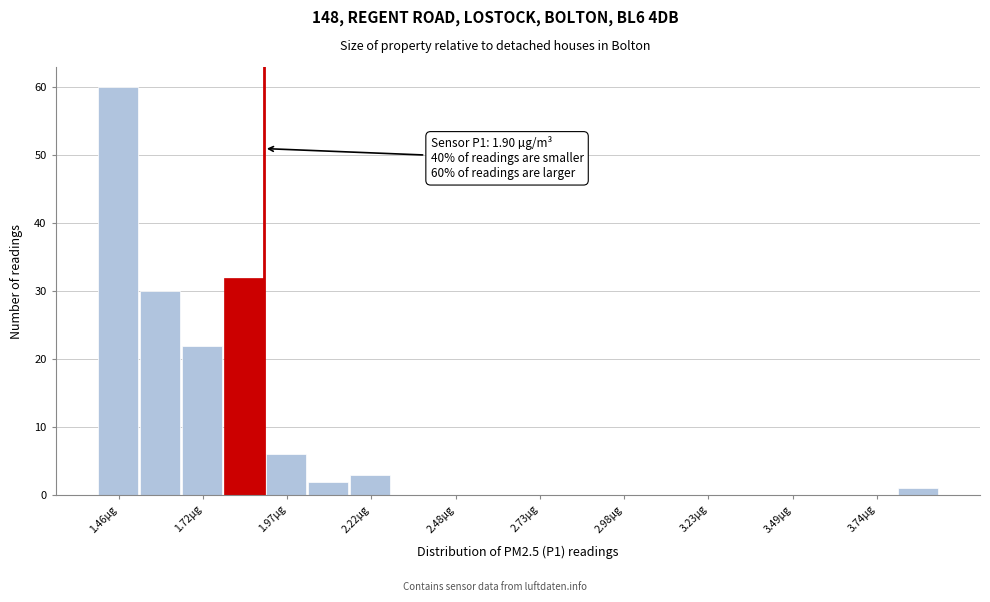

Around what value on the x-axis is the tallest bar? Give the approximate position of its centre, as read against the axis.

1.45